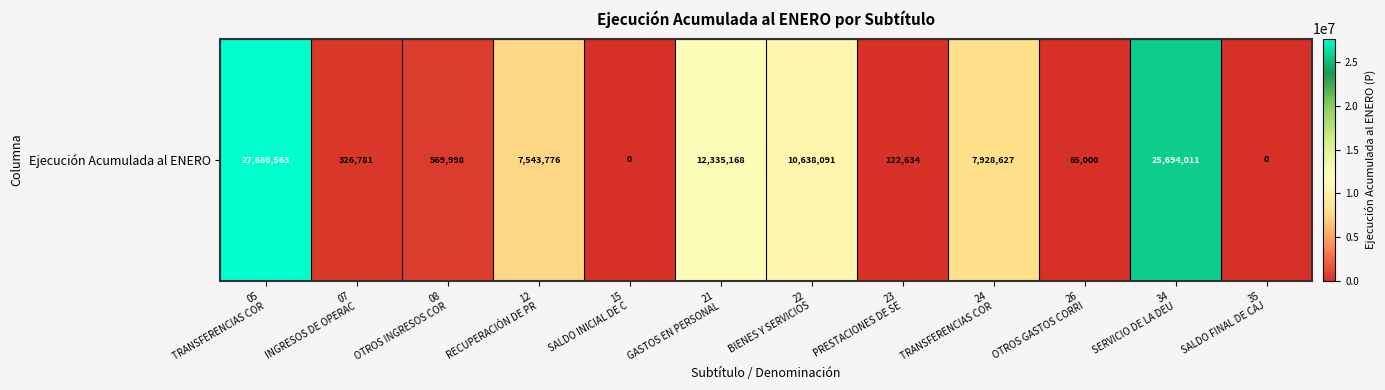

Reading right to left, transcribe all the data shown in this chart.

0	25694011	65000	7928627	122634	10638091	12335168	0	7543776	569998	326781	27686563